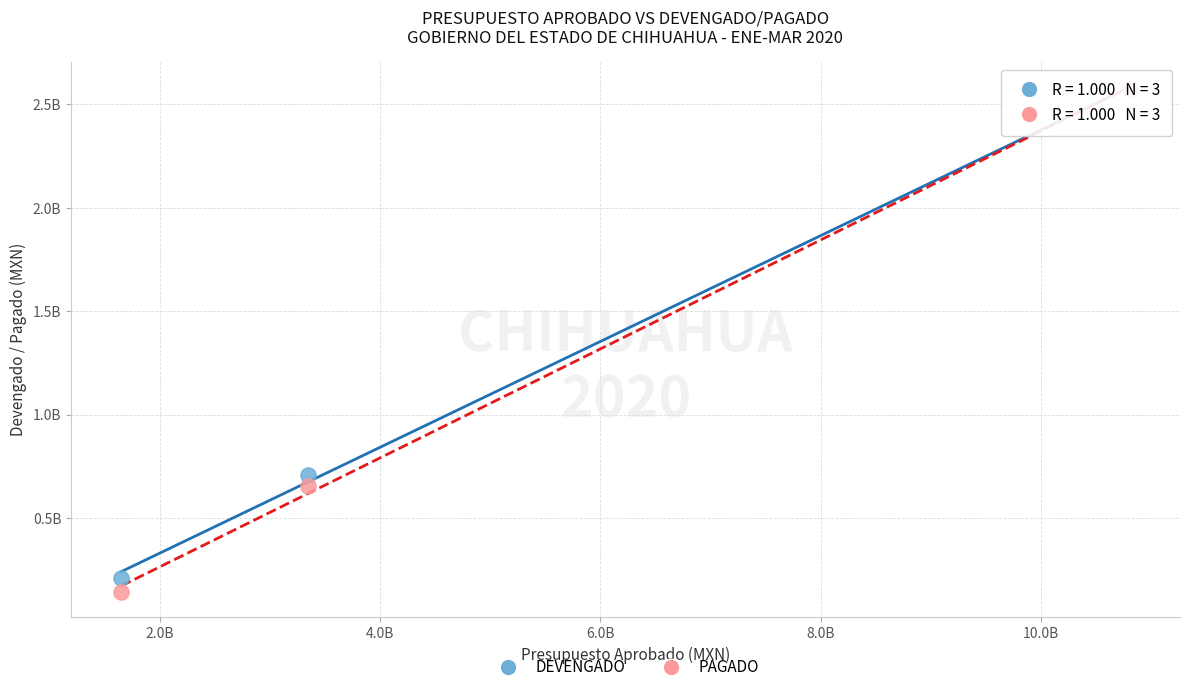

Which series has the largest Y range (max minus min)?

PAGADO